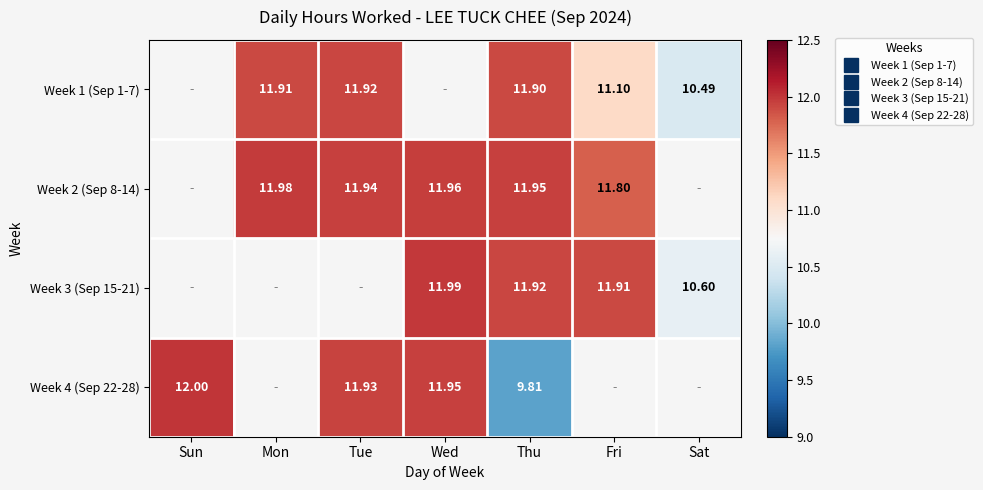

Which series has the largest range (max minus min)?

Week 4 (Sep 22-28)